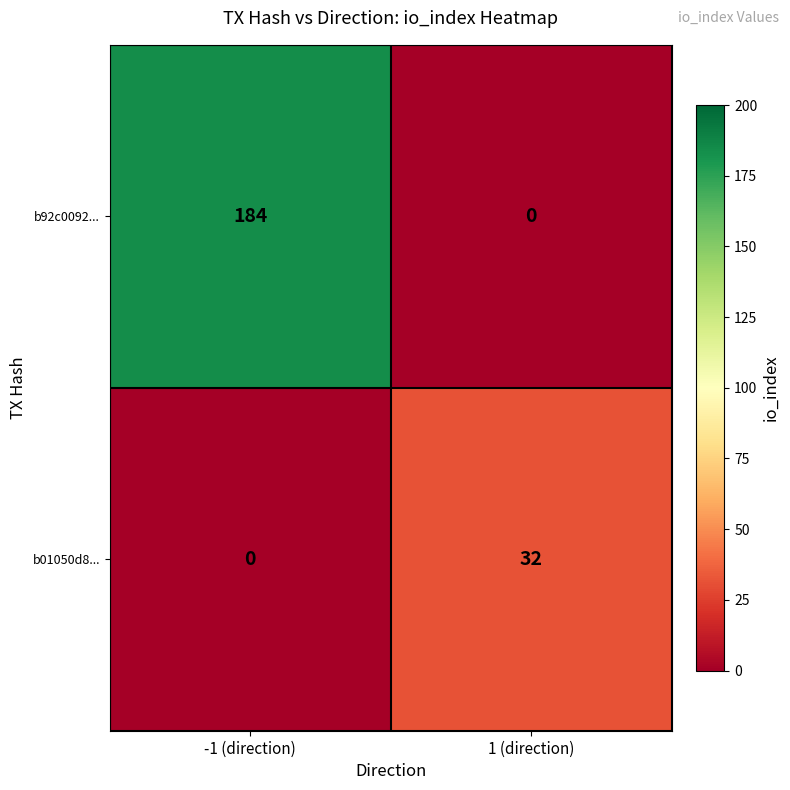

What is the total value across all series at 1 (direction)?

32